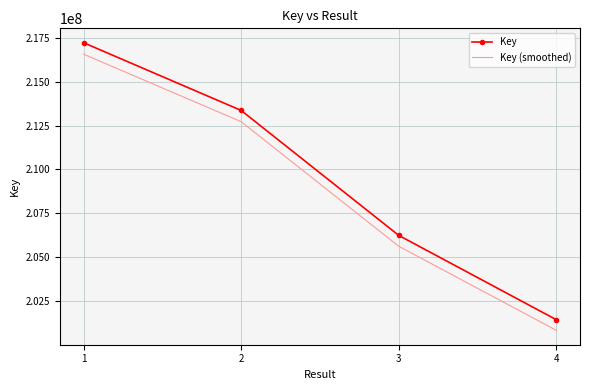

What is the sum of the Key values at 3 and 2?

419607451.0